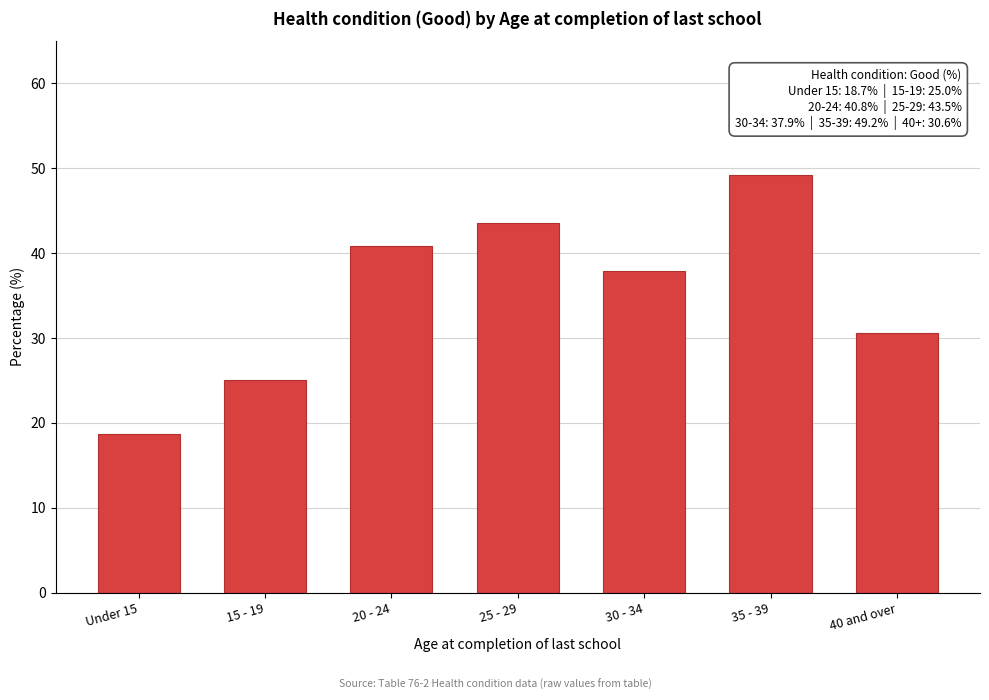

Reading left to right, list all the values displayed in this chart.

Under 15=18.7	15 - 19=25.0	20 - 24=40.8	25 - 29=43.5	30 - 34=37.9	35 - 39=49.2	40 and over=30.6